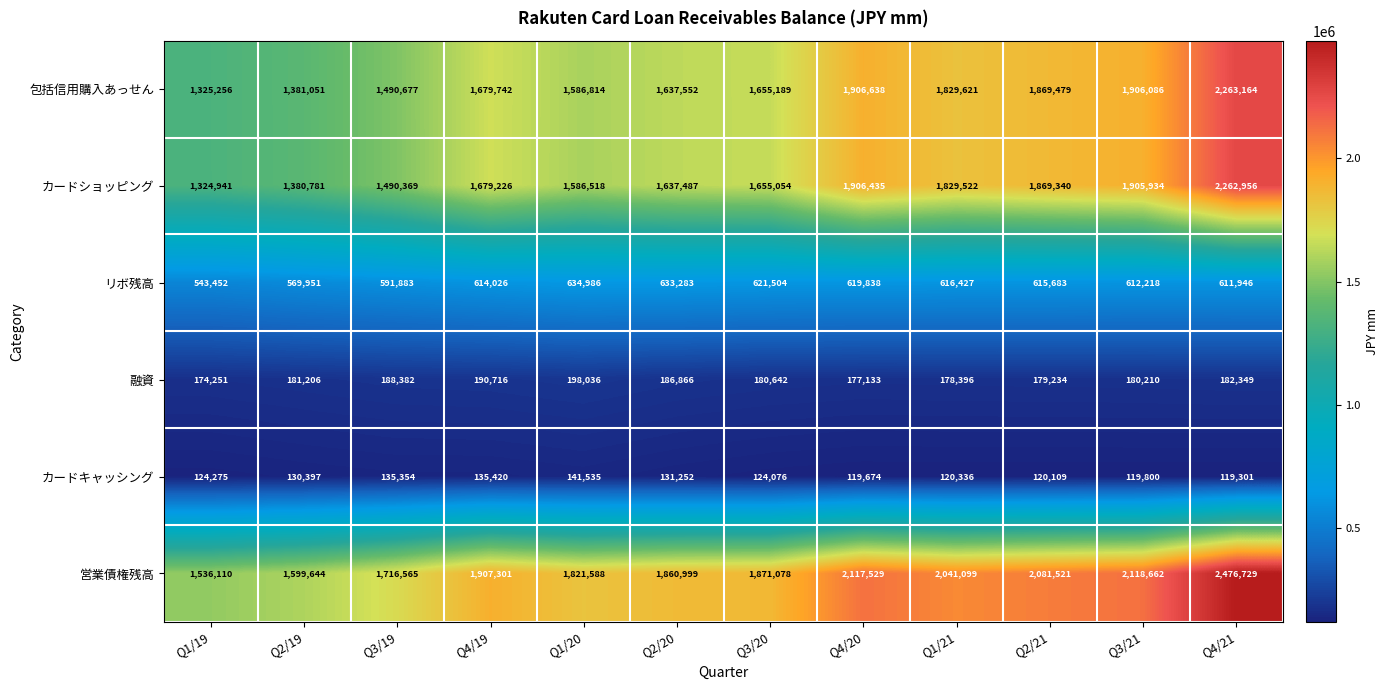

The カードキャッシング series shows 177659 at Q3/19. True or false?

False